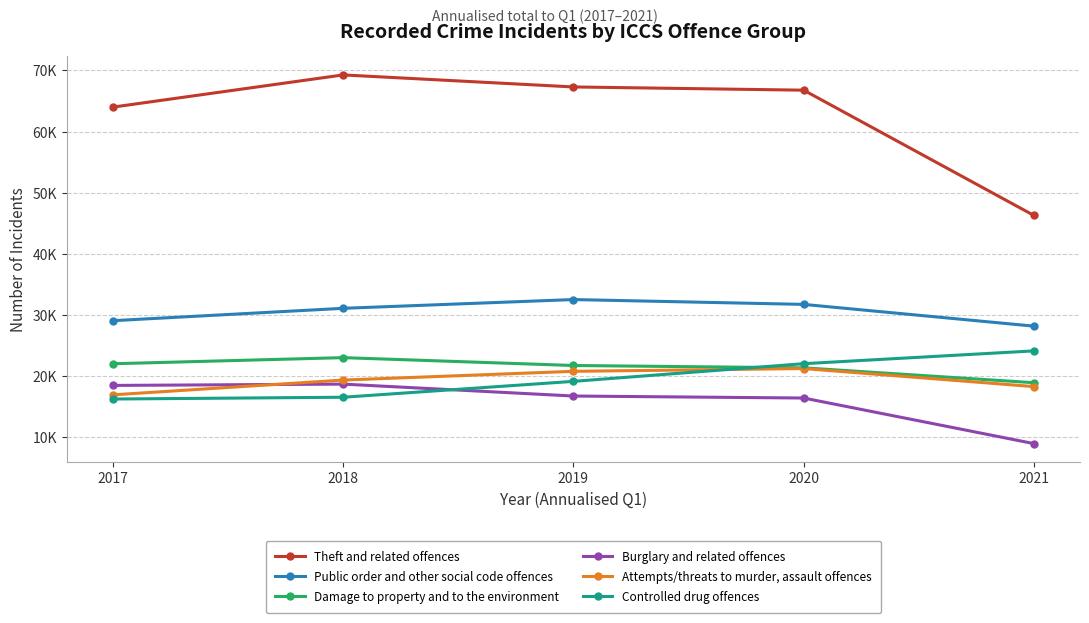

Does the chart have visible grid lines?

Yes